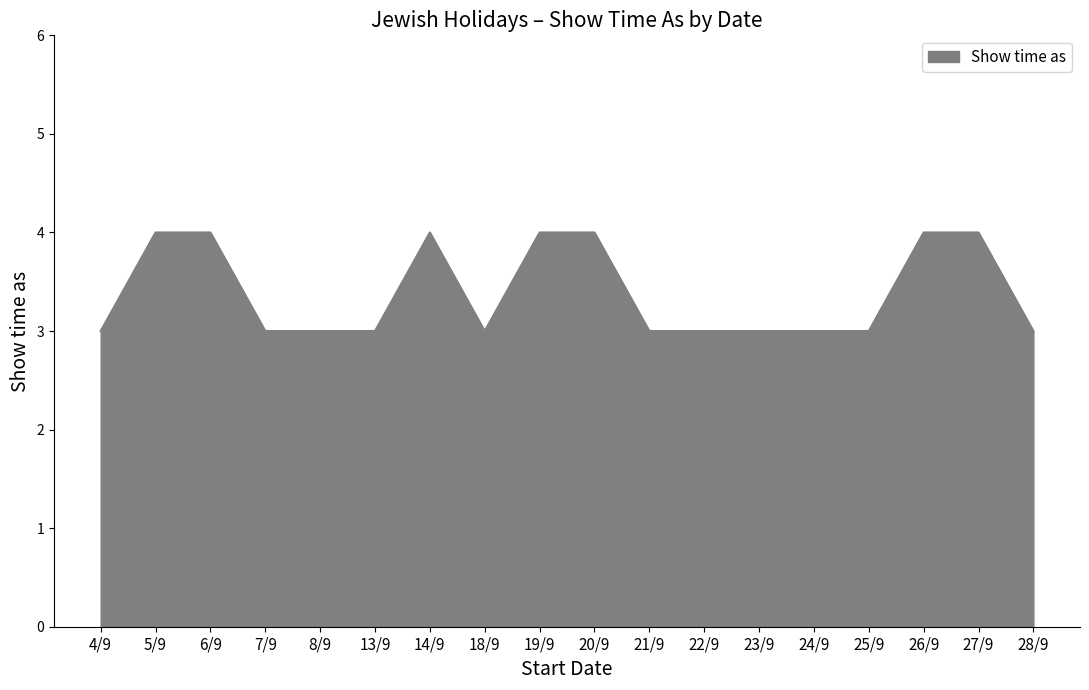

Approximately how many times larger is the value at 19/9 compared to 23/9?

1.3